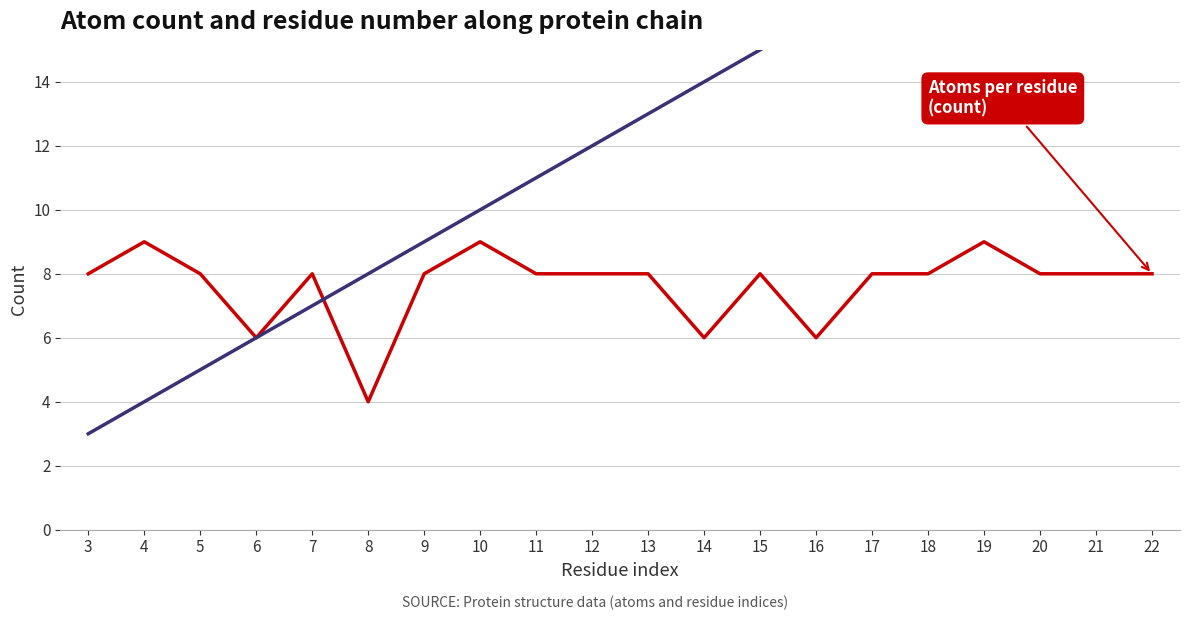

Rank the series by their maximum value, from lowest to highest.

Atoms per residue (count), Residue number